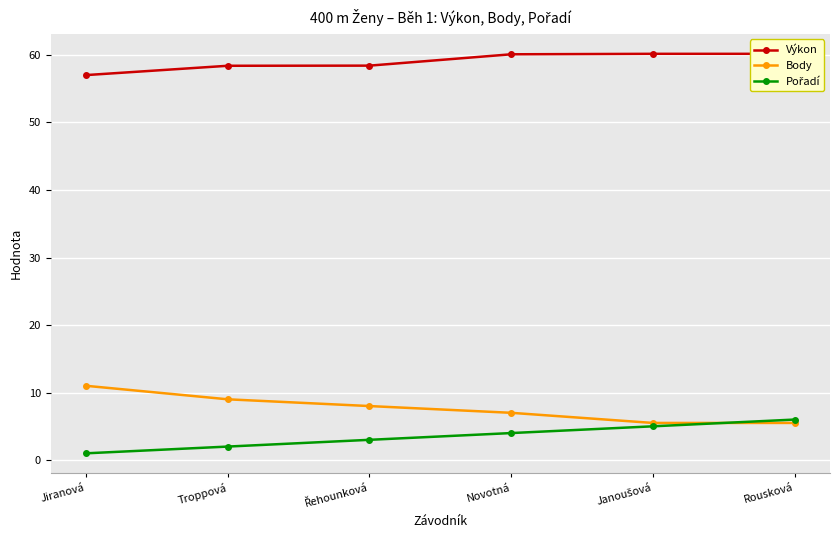

What value does the Pořadí series have at Rousková?

6.0